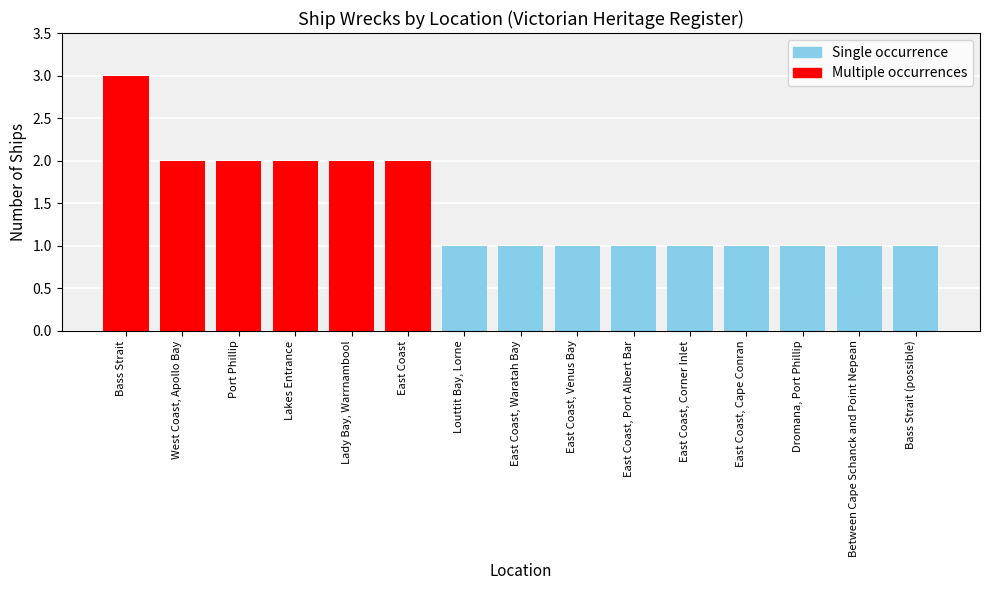

What is the ratio of the value at Lakes Entrance to the value at Port Phillip?

1.0